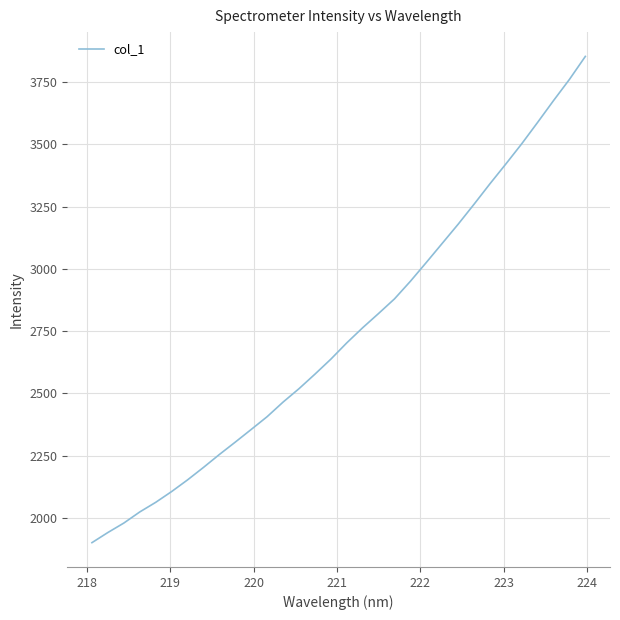

What is the difference between the maximum and minimum values?

1953.1